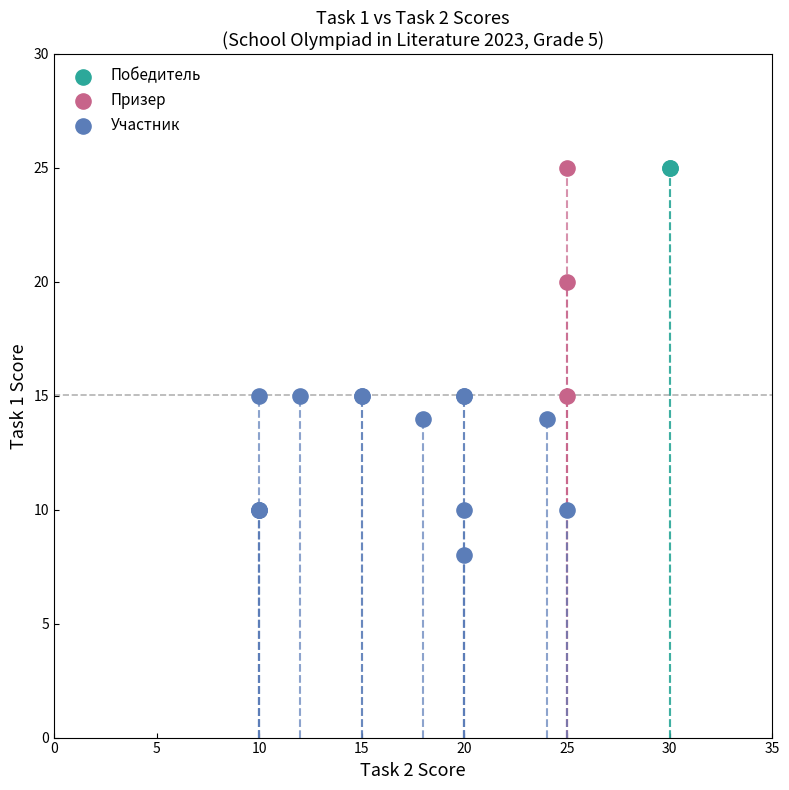

Which series contains the lowest Y value?

Участник